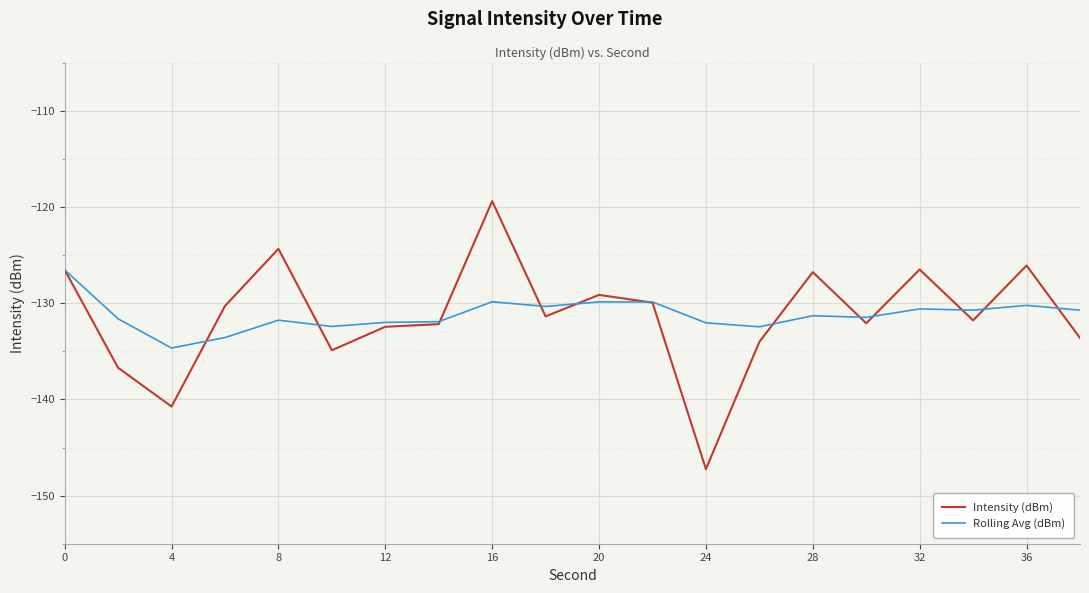

List the series in order of their peak value, lowest first.

Rolling Avg (dBm), Intensity (dBm)